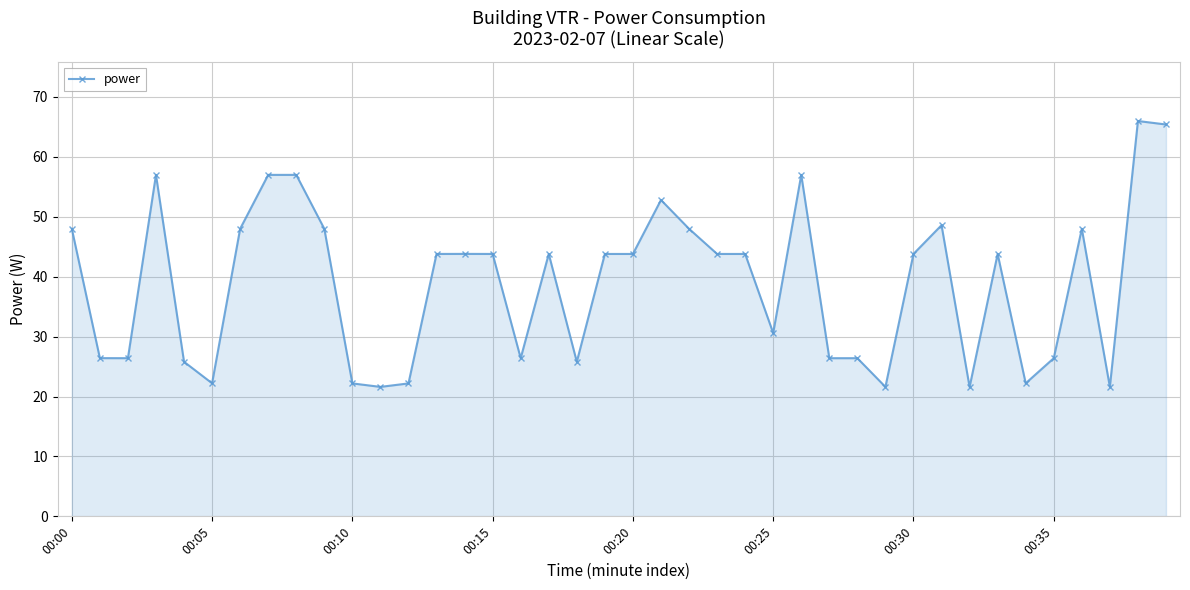

What is the average value?

38.9